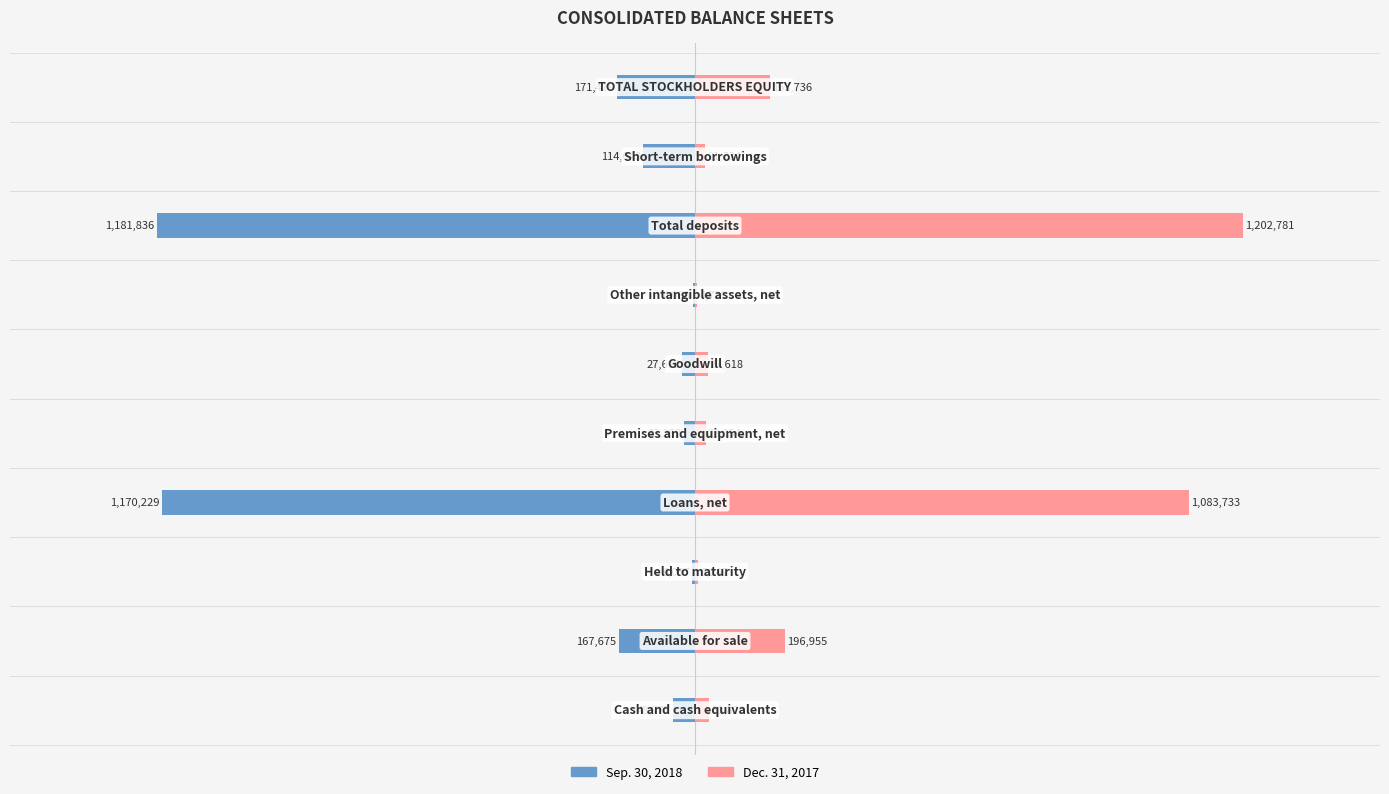

What is the greatest value displayed?

1202781